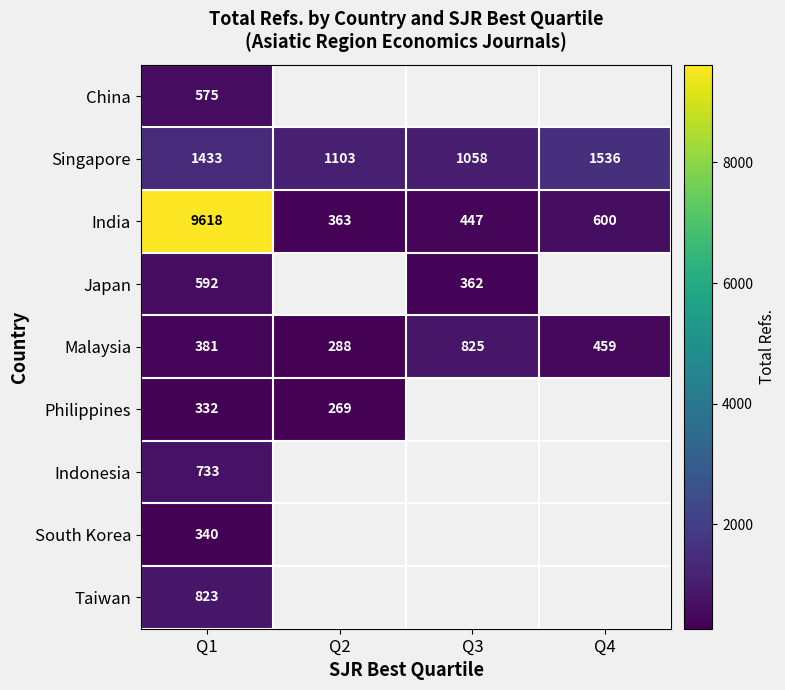

At which label is India closest to 4990?

Q4